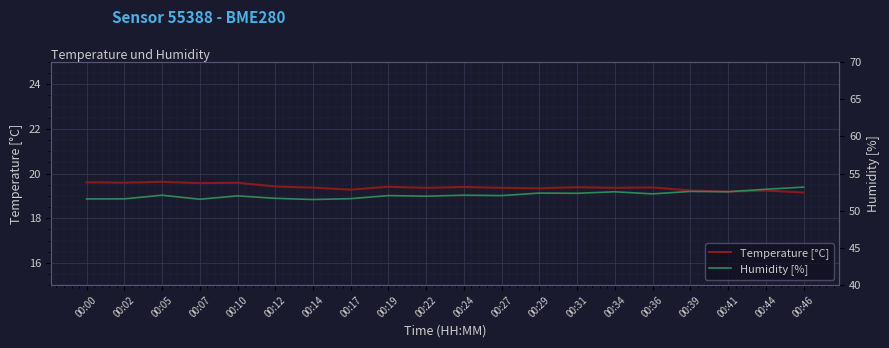

Reading left to right, what are all the values shown in this chart?

Temperature [°C]: 19.6	19.6	19.6	19.6	19.6	19.4	19.4	19.3	19.4	19.4	19.4	19.4	19.3	19.4	19.4	19.4	19.2	19.2	19.2	19.1
Humidity [%]: 51.6	51.6	52.1	51.5	52.0	51.7	51.5	51.6	52.0	52.0	52.1	52.0	52.4	52.4	52.5	52.3	52.6	52.6	52.9	53.2